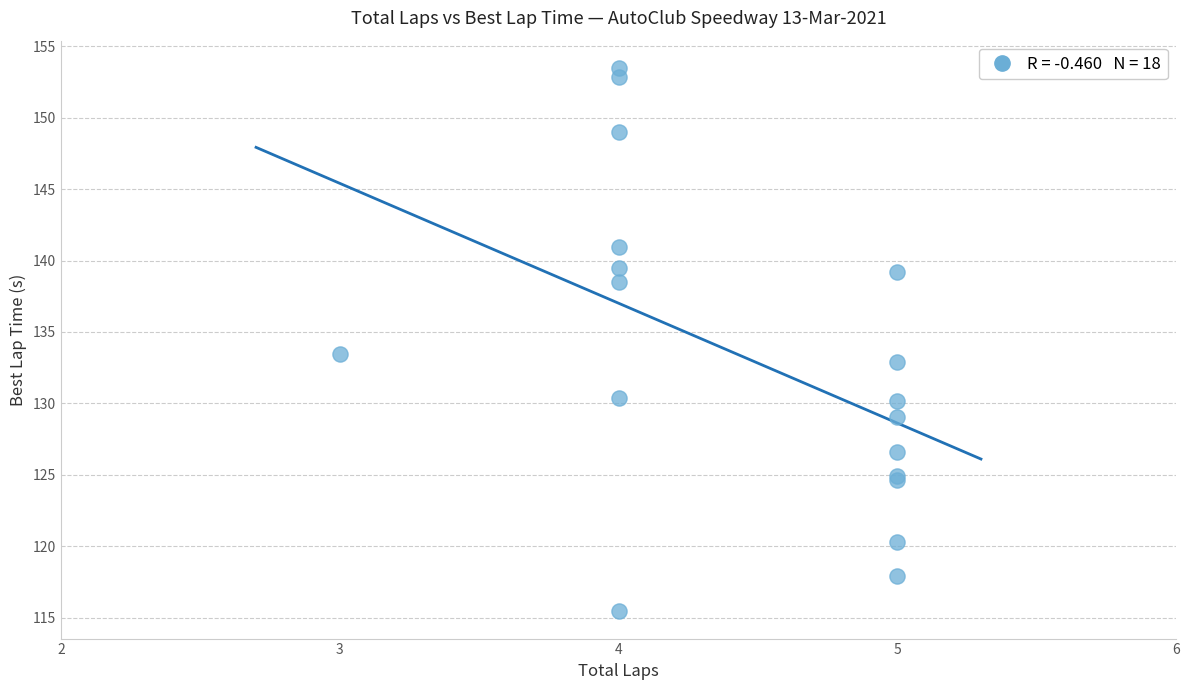

What Y value in the scatter plot is closest to 134?

133.5